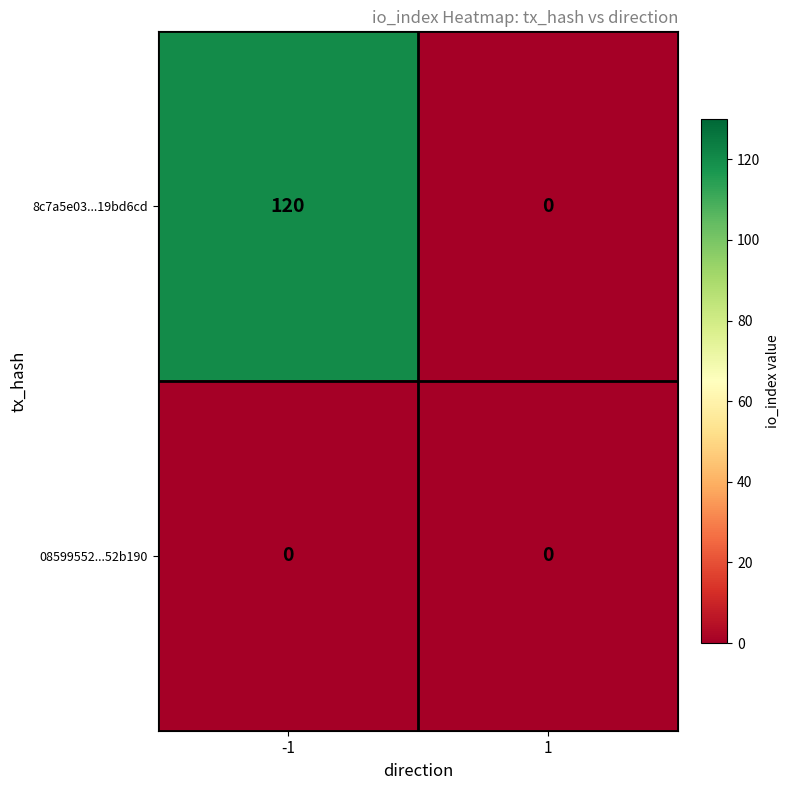

How many categories are shown in the chart?

2